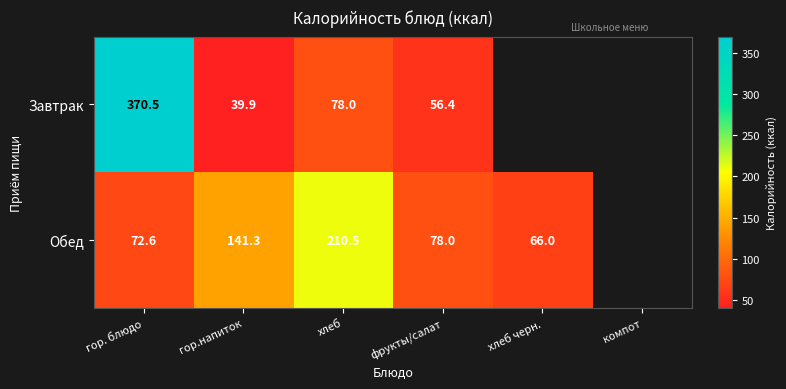

What is the spread (max minus min) of values at гор. блюдо?

297.9